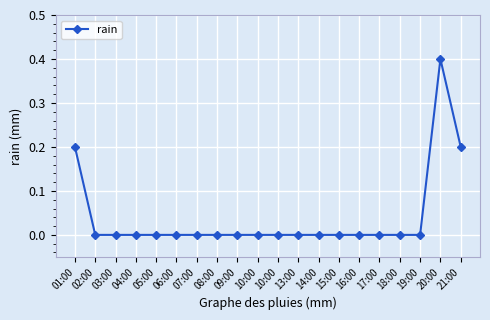

What is the sum of the values at 20:00 and 18:00?

0.4